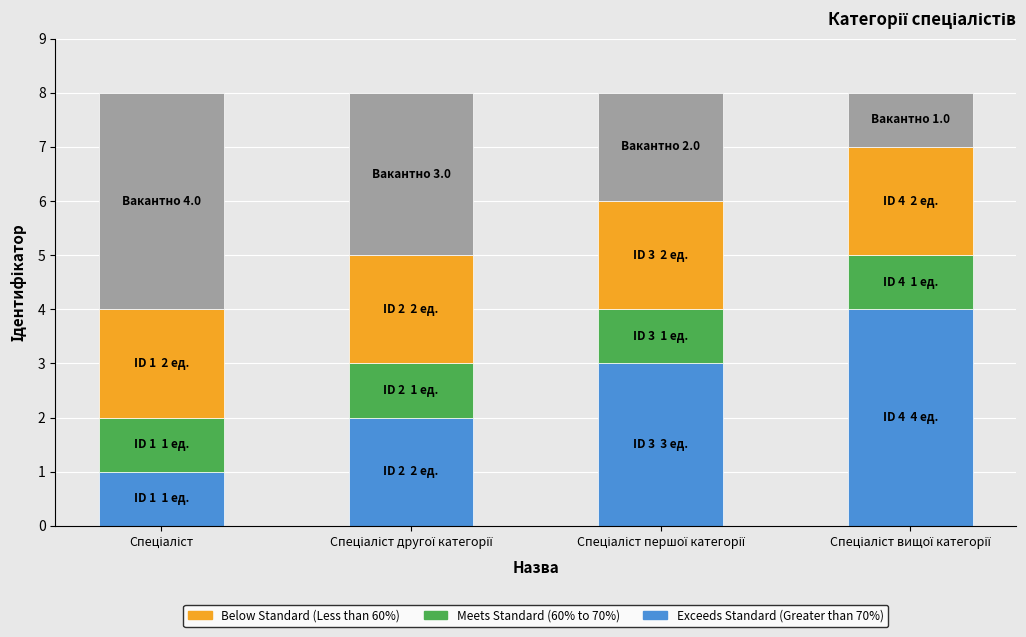

How many categories are shown in the chart?

4